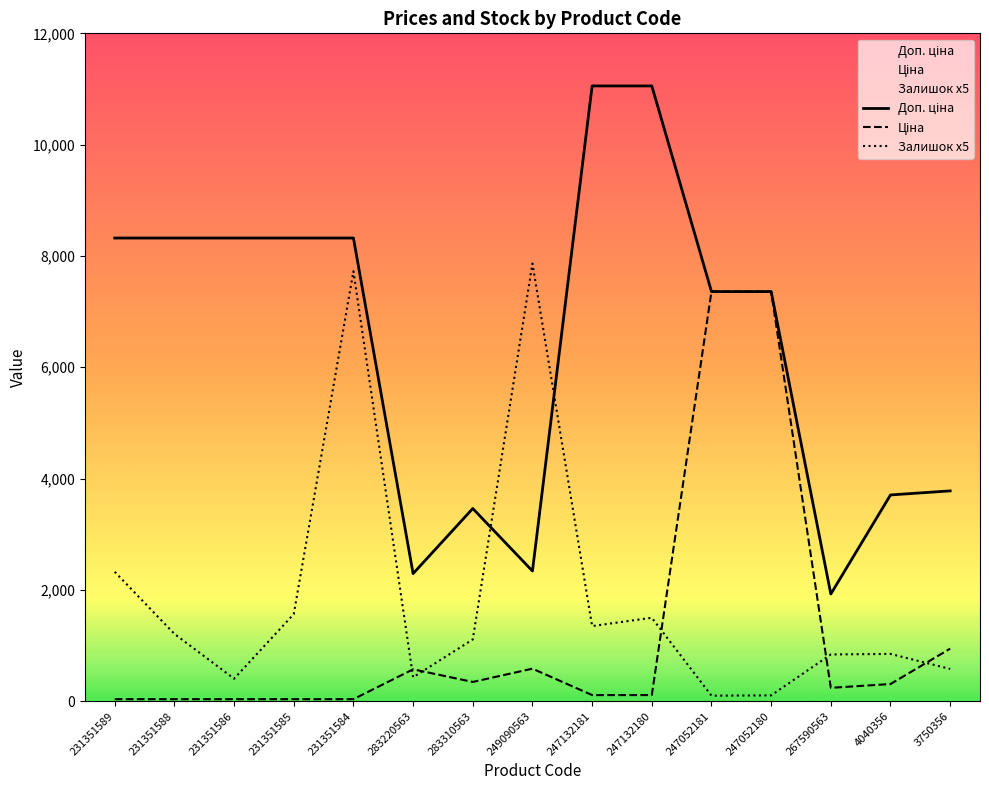

How many data points in Ціна are less than 240?

7